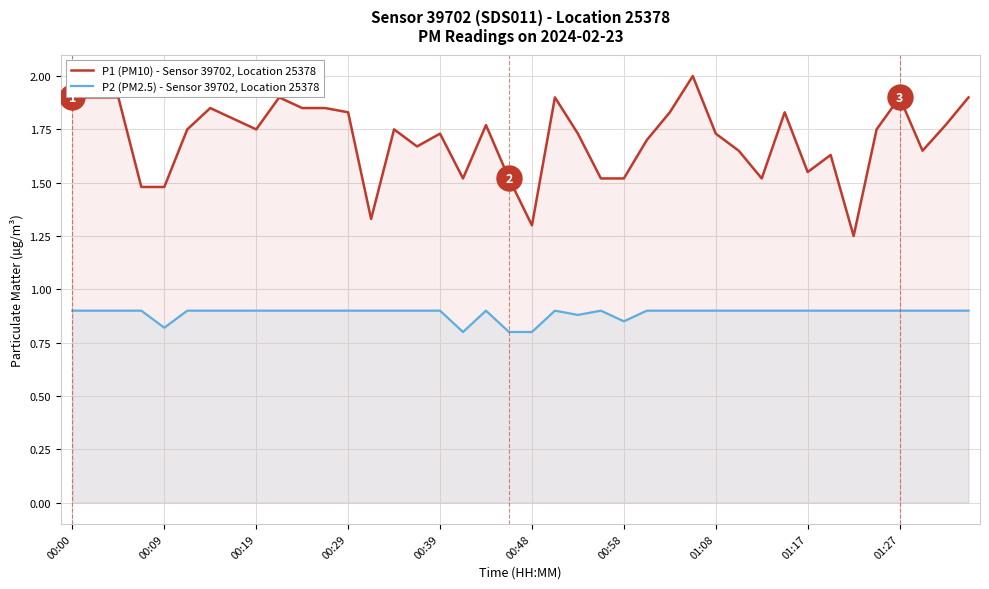

Rank the series by their average value, from highest to lowest.

P1 (PM10) - Sensor 39702, Location 25378, P2 (PM2.5) - Sensor 39702, Location 25378